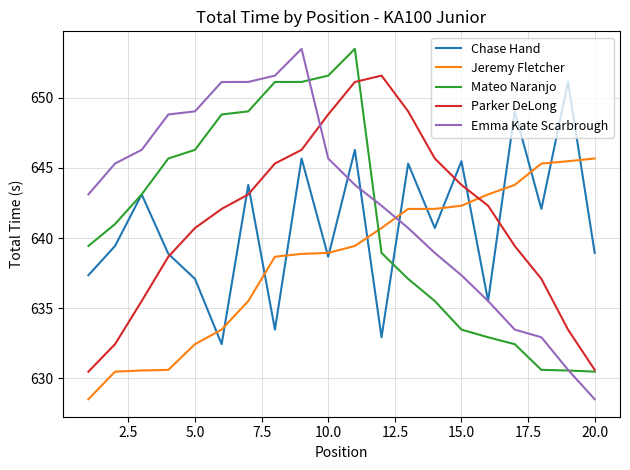

Which series has the largest total across all categories?

Emma Kate Scarbrough